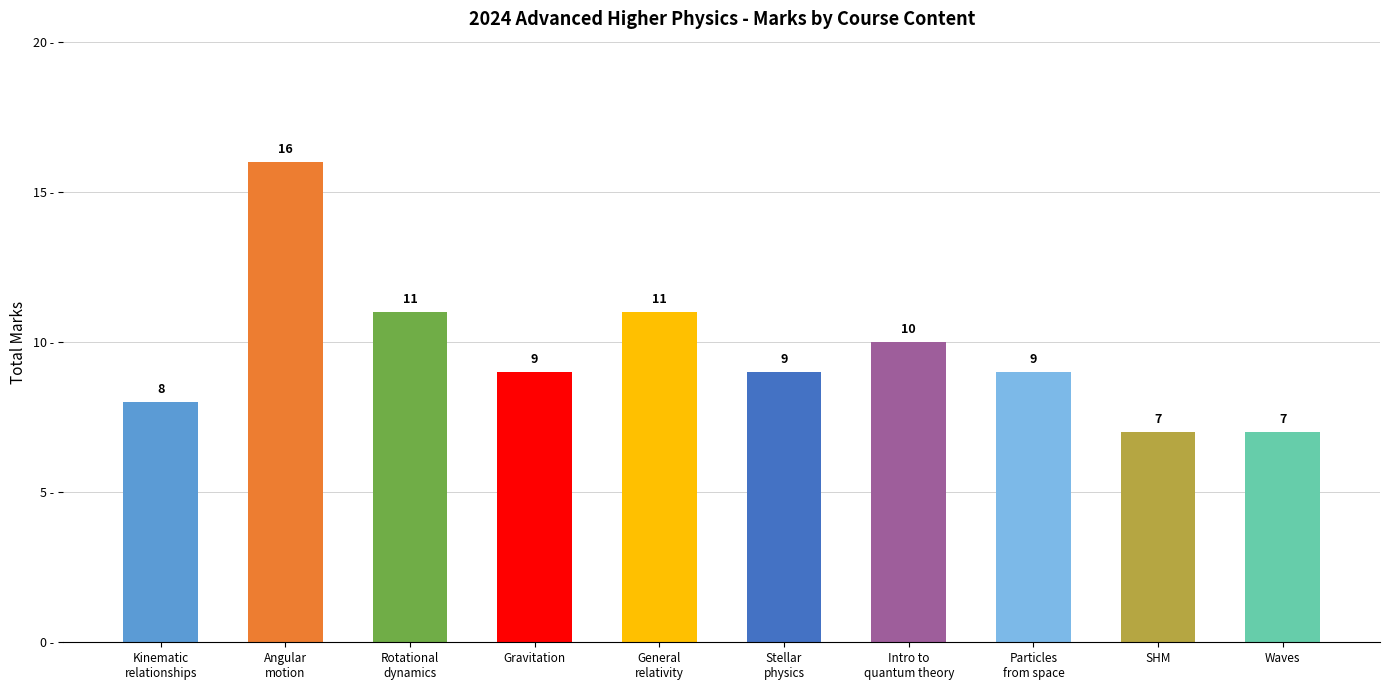

Are the bars grouped side by side (vs. stacked)?

No